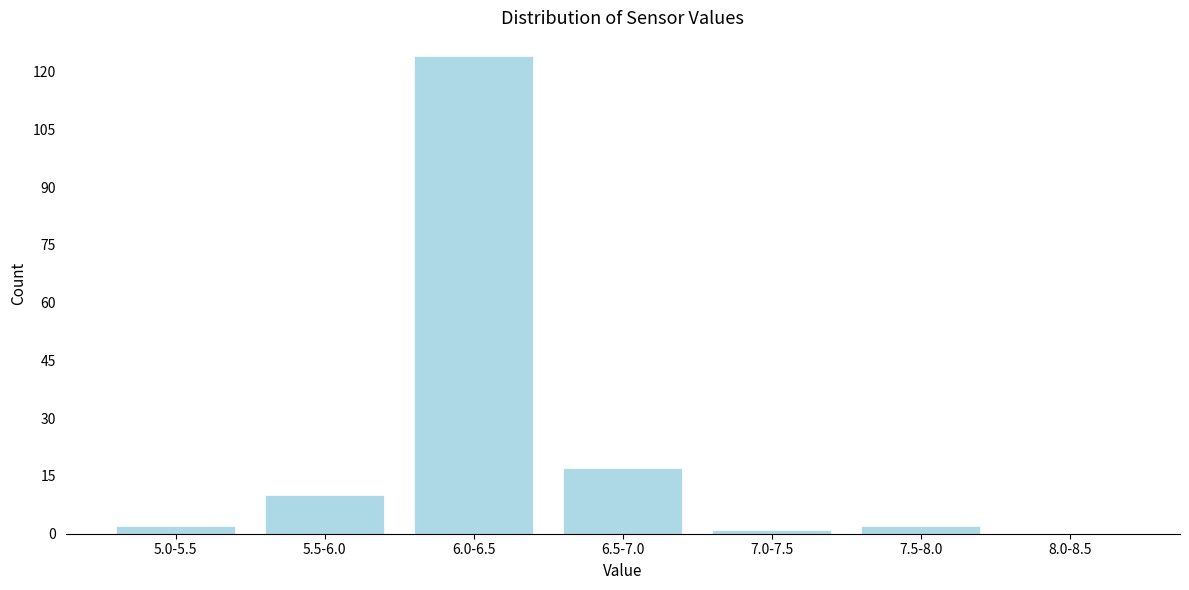

Reading left to right, extract all data points from this chart.

5.0-5.5=2	5.5-6.0=10	6.0-6.5=124	6.5-7.0=17	7.0-7.5=1	7.5-8.0=2	8.0-8.5=0